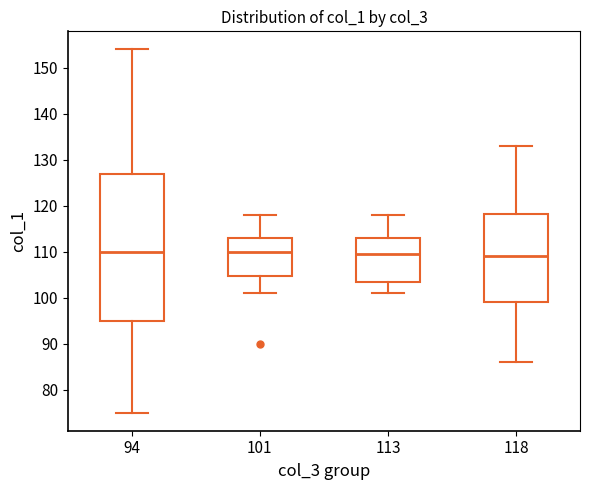

Which box is the tallest, from its lower edge to its upper edge?

94